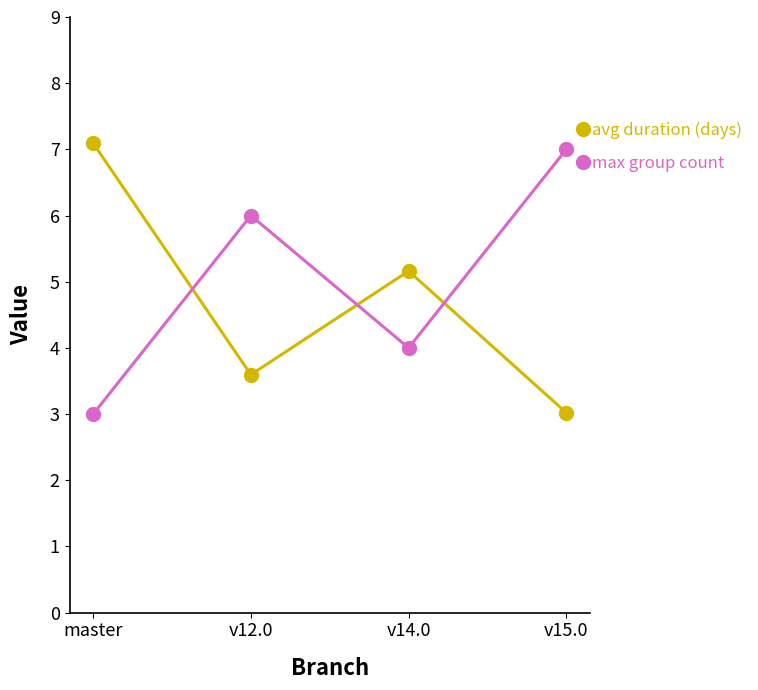

What is the label of the 2nd point from the right?

v14.0